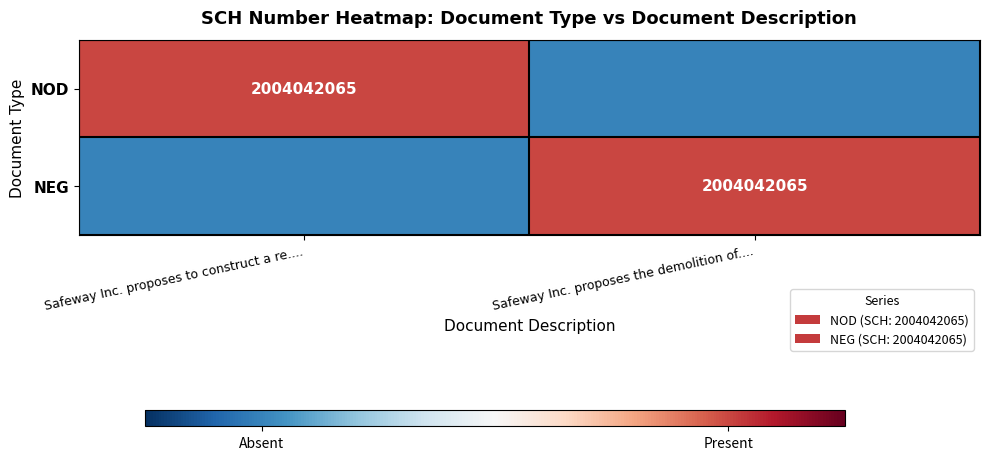

True or false: NOD has a value of 408211922 at Safeway Inc. proposes to construct a re.....

False